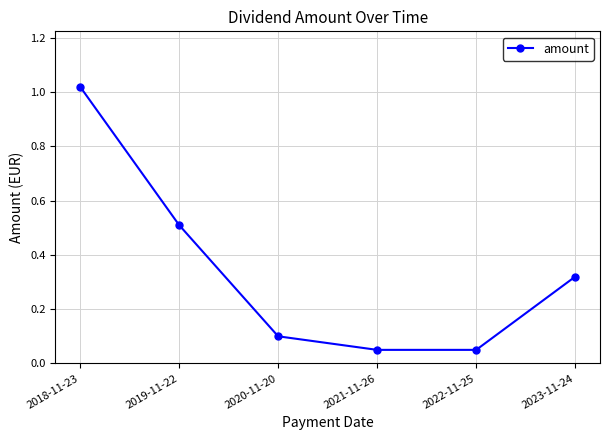

True or false: the data shows 0.1 at 2020-11-20.

True